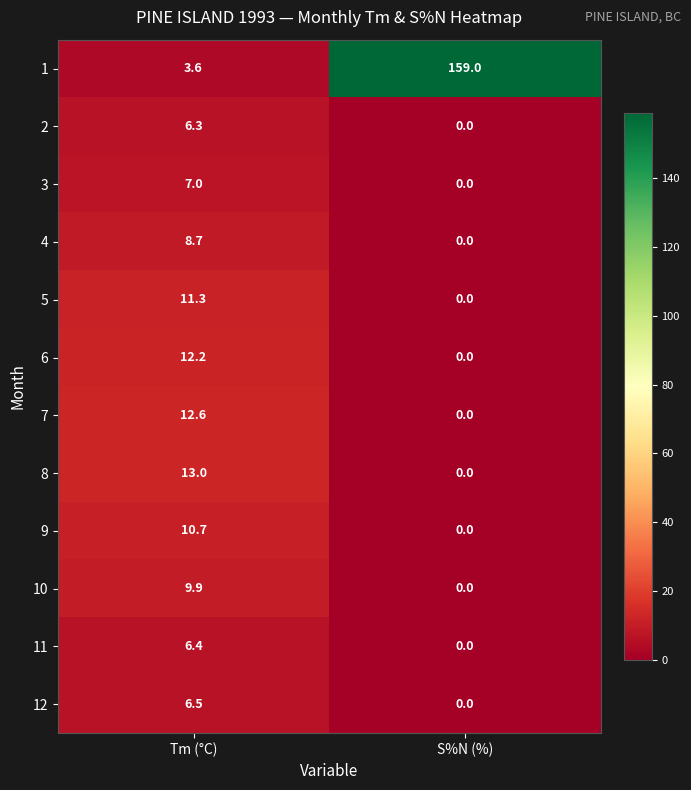

True or false: 3 has a value of 0.0 at S%N (%).

True